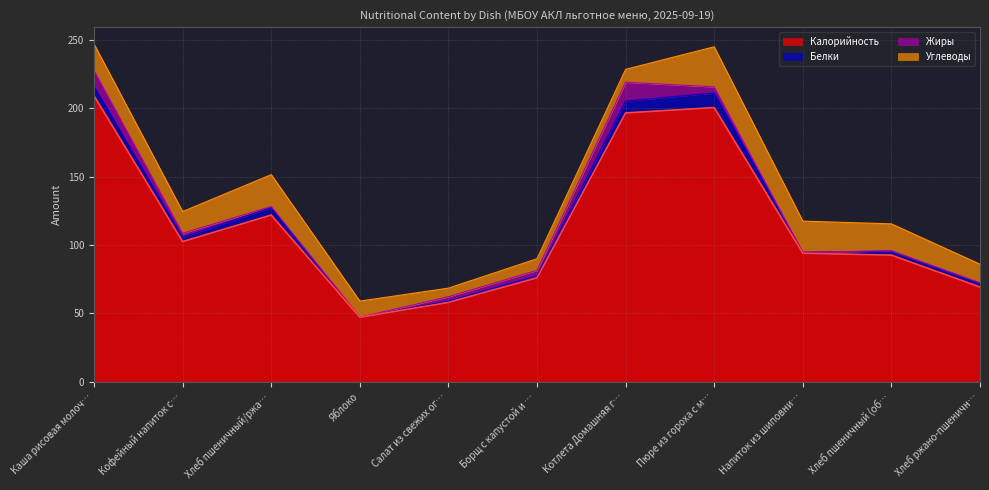

Read the Калорийность value at Яблоко.

47.2